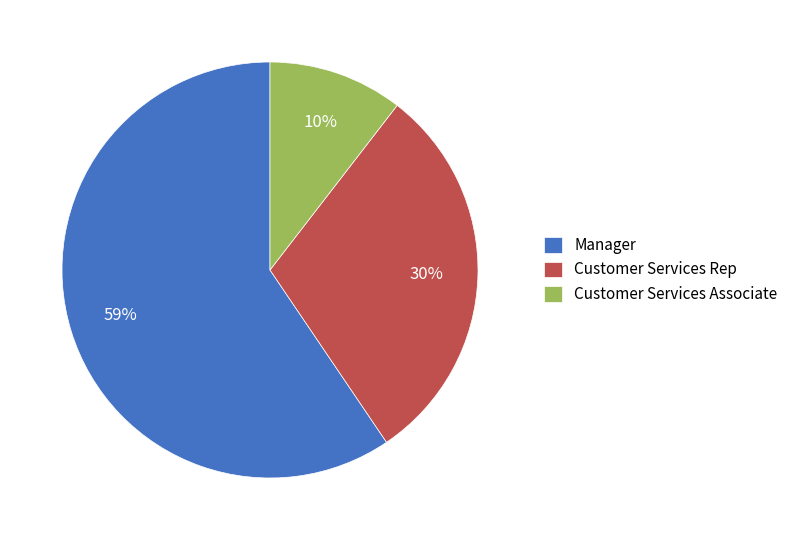

Is the sum of Manager and Customer Services Rep greater than half?

Yes